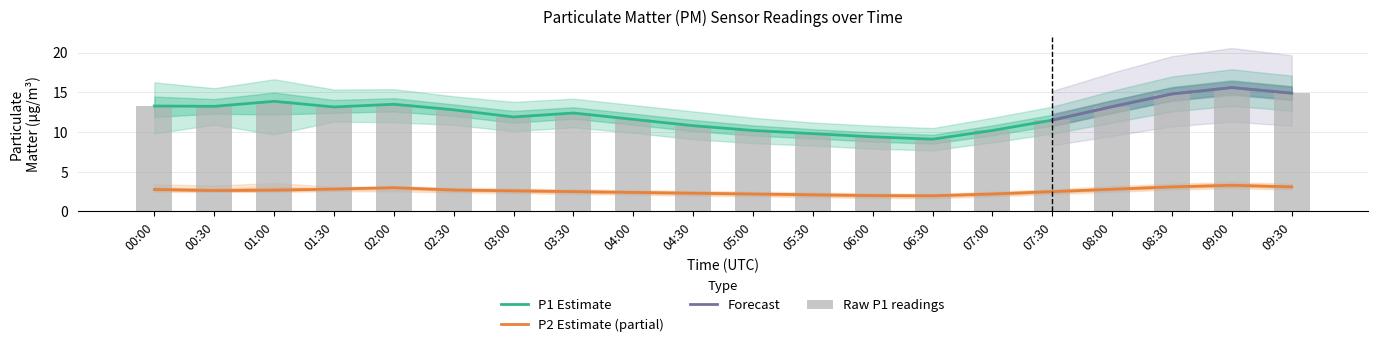

What is the label of the 12th bar from the left?

05:30